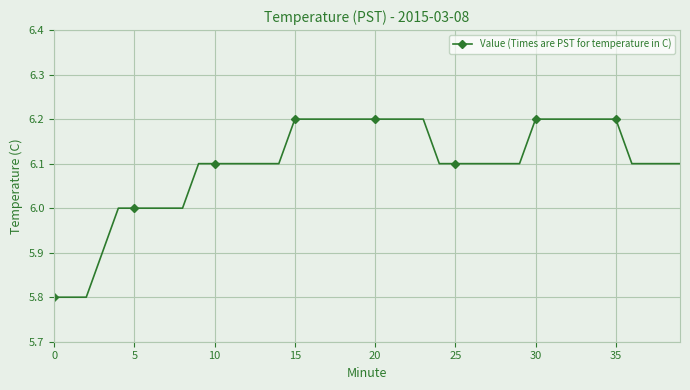

Count the number of categories in the chart.

40